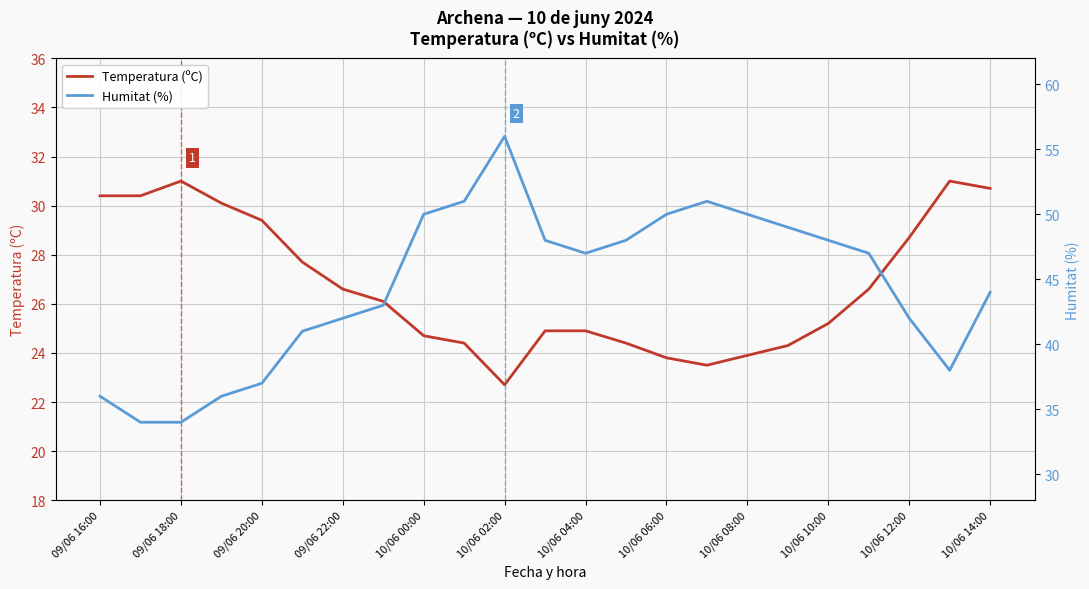

List the series in order of their overall mean, highest first.

Humitat (%), Temperatura (ºC)